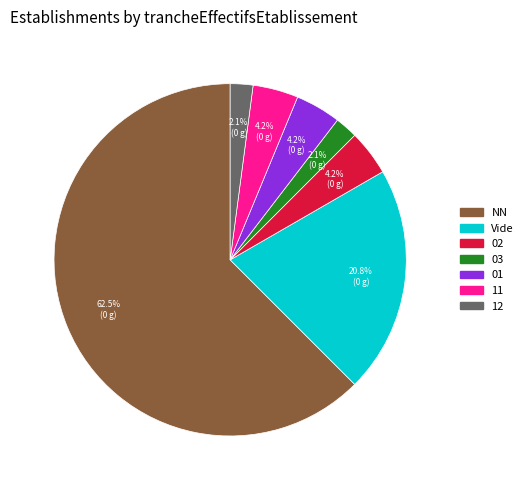

Does any single category account for the majority?

Yes